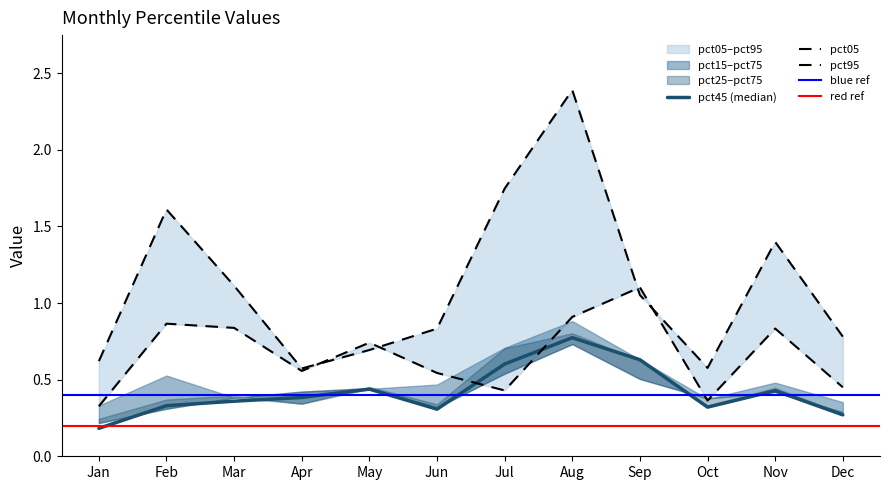

How many values in the pct05 series exceed 1?

6